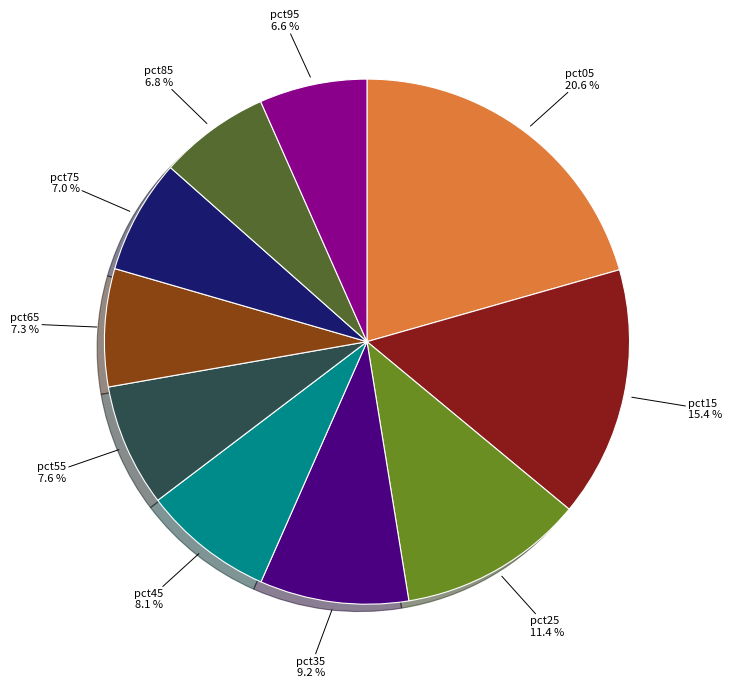

Is there a majority slice in this chart?

No